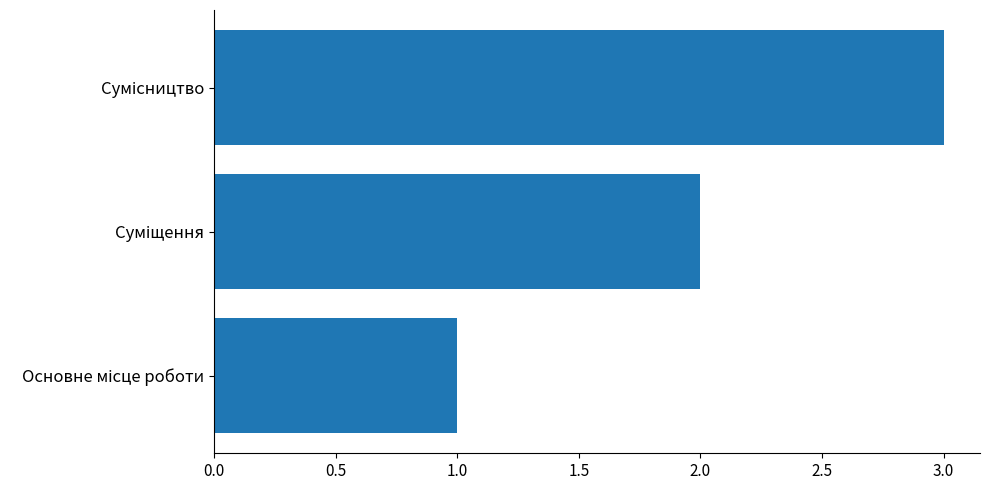

What is the average value?

2